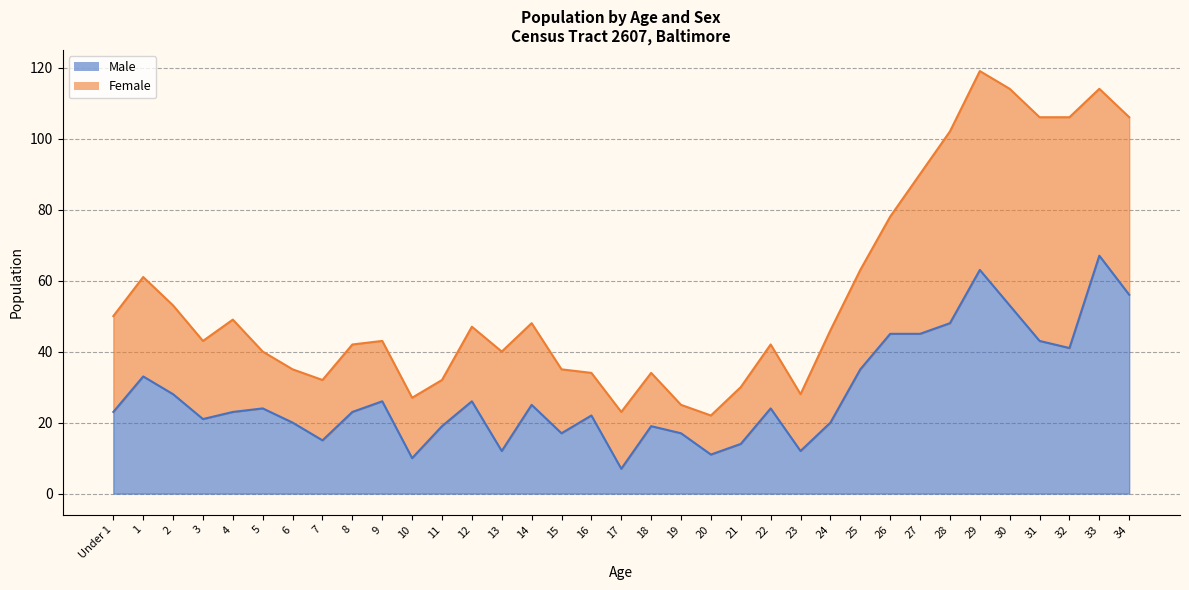

Which category has the lowest value in the Male series?

17